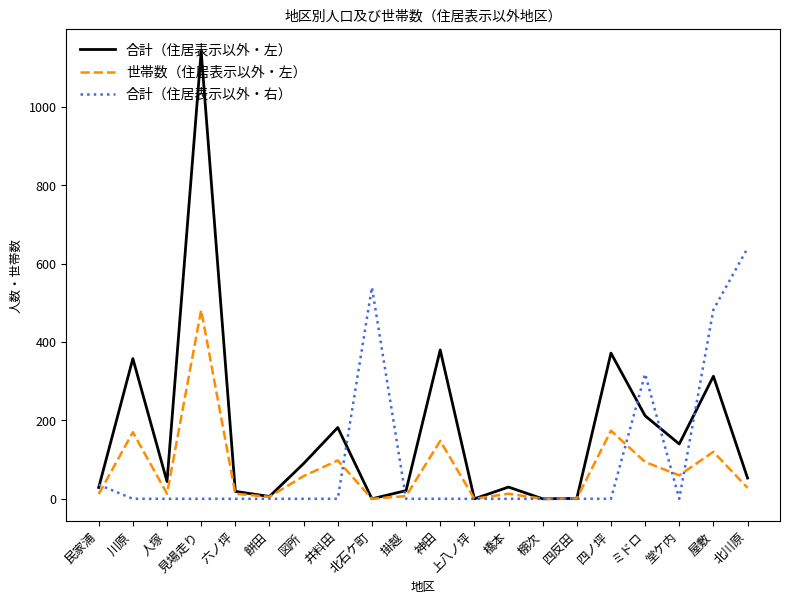

How many lines are shown in the chart?

3